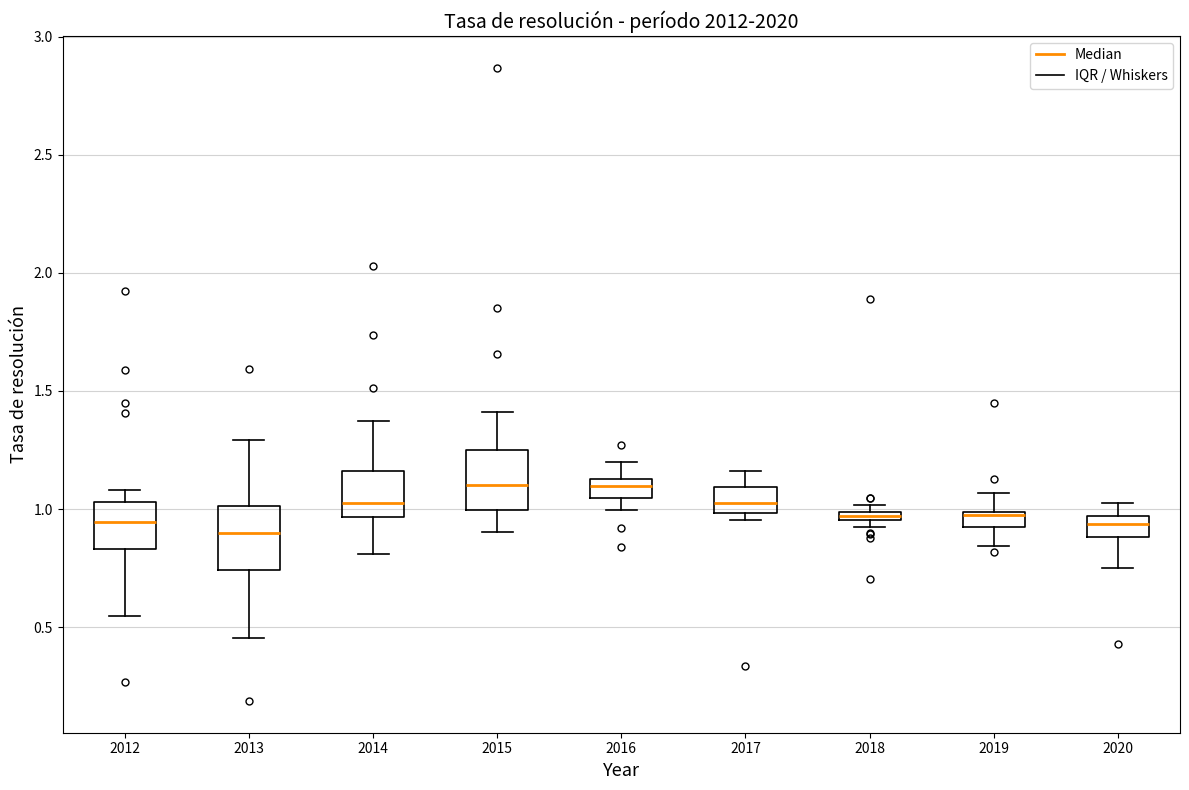

Where does the lower whisker of the box at x = 2012 end on the y-axis? The values are not printed on the chart, so give them approximately, as read against the axis.

0.55